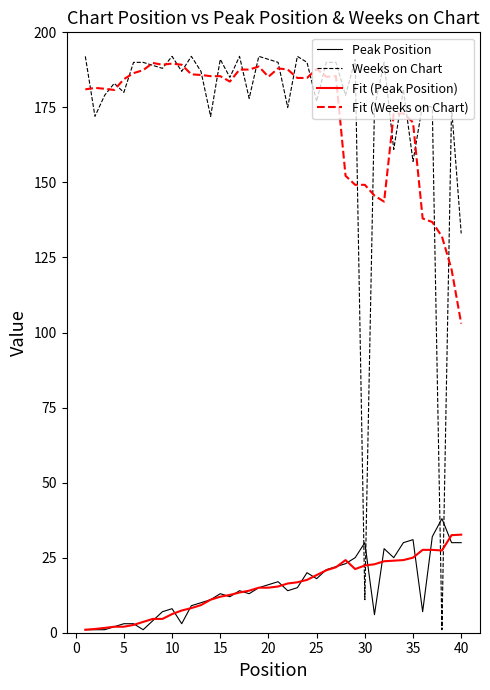

True or false: Weeks on Chart has more than 1 interior local peaks.

True